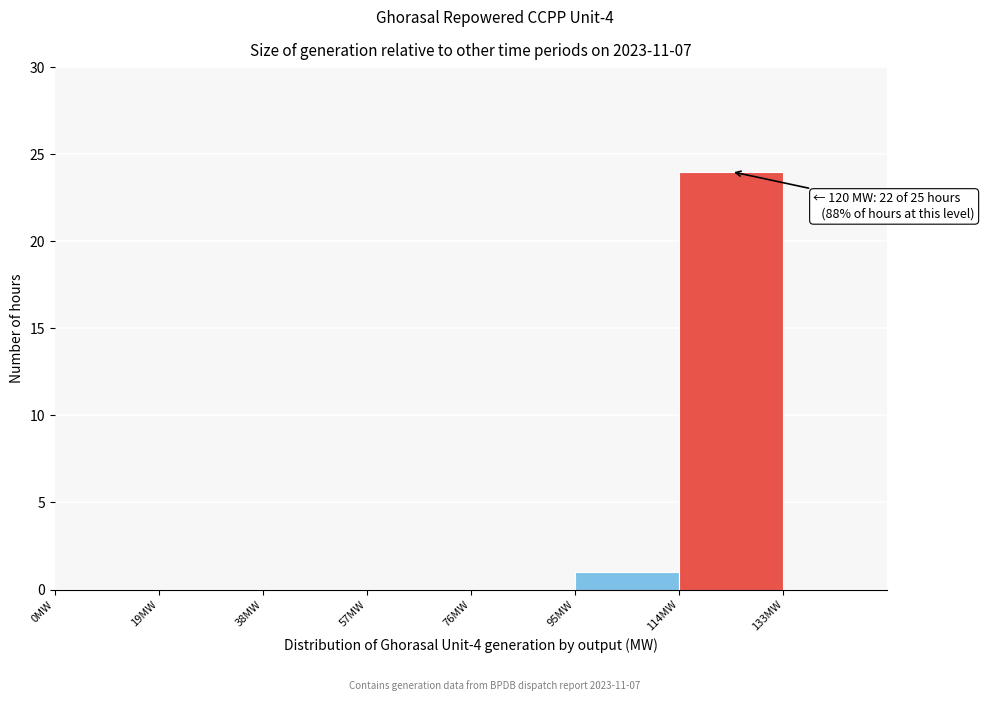

Over which range of the x-axis is the bar tallest?

114 to 133